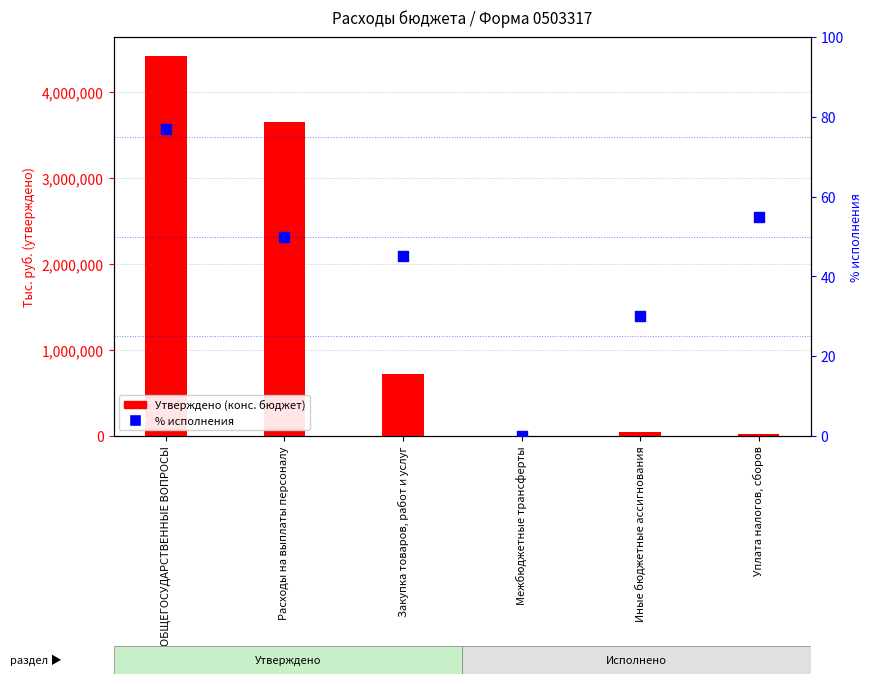

Which series contains the lowest Y value?

Утверждено (конс. бюджет)